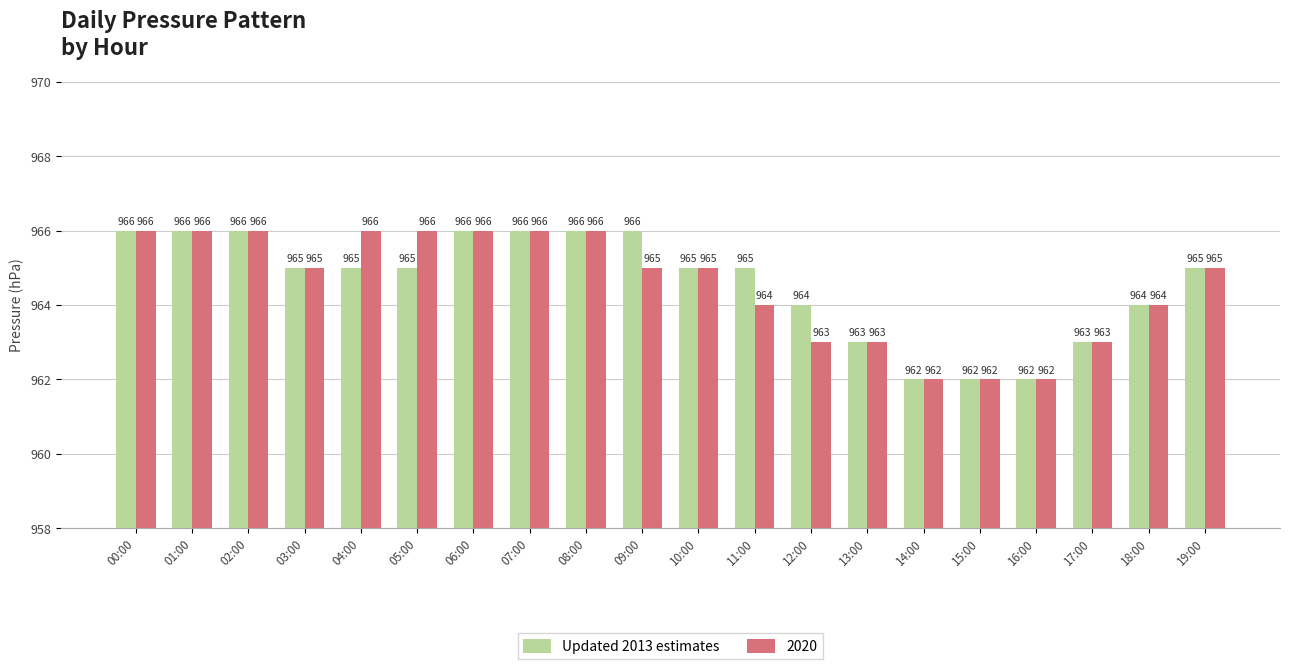

How many distinct data groups are displayed?

2